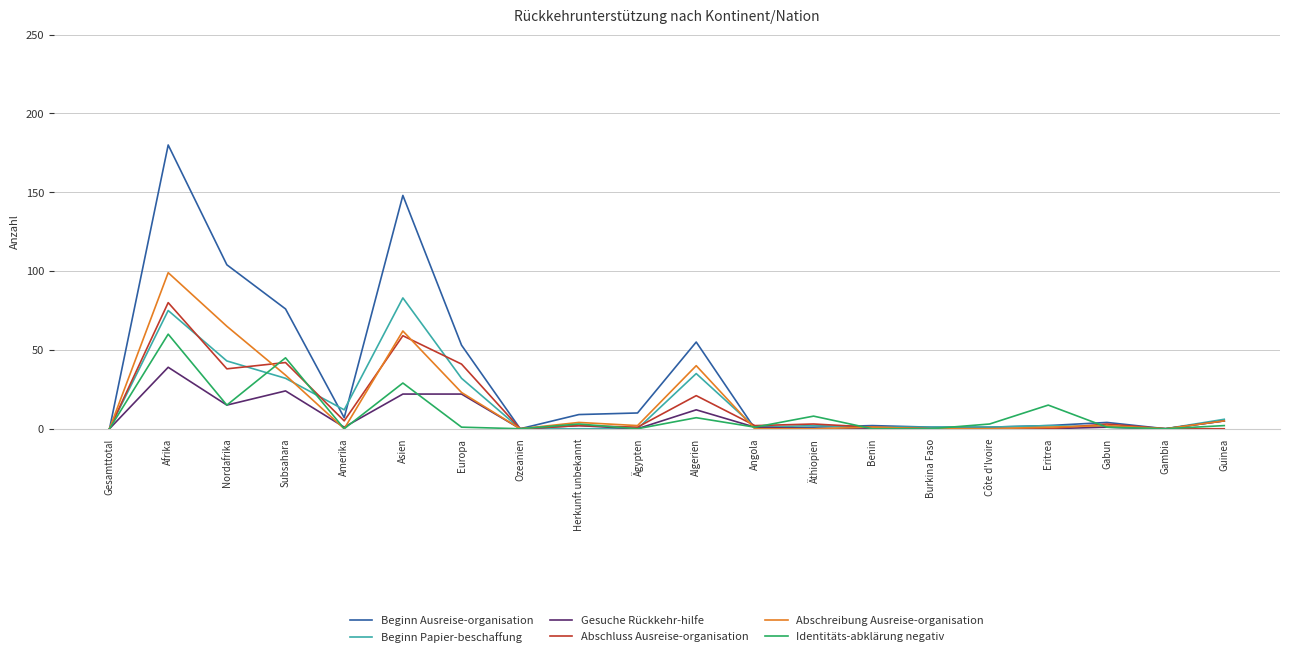

Is the value of Abschluss Ausreise-organisation at Subsahara greater than the value of Abschreibung Ausreise-organisation at Asien?

No